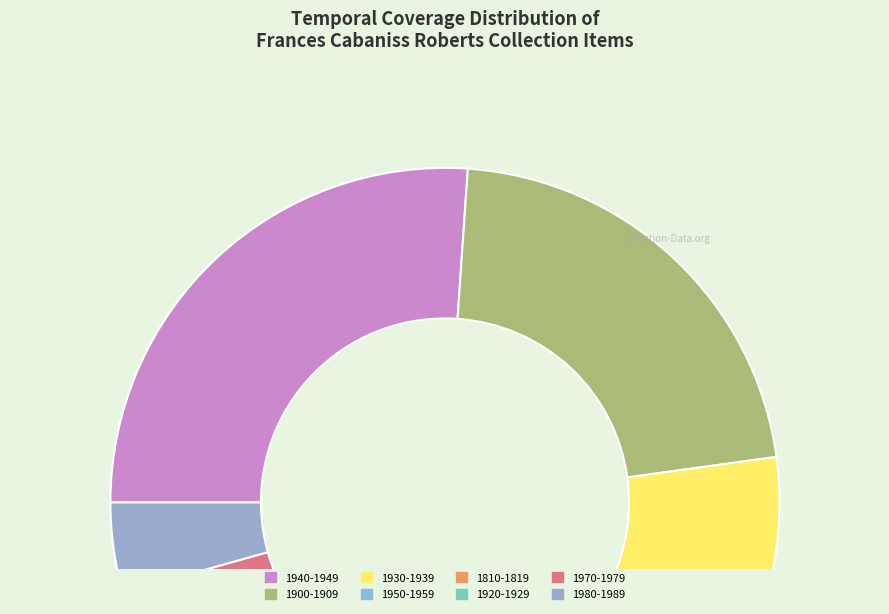

Does any single category account for the majority?

No